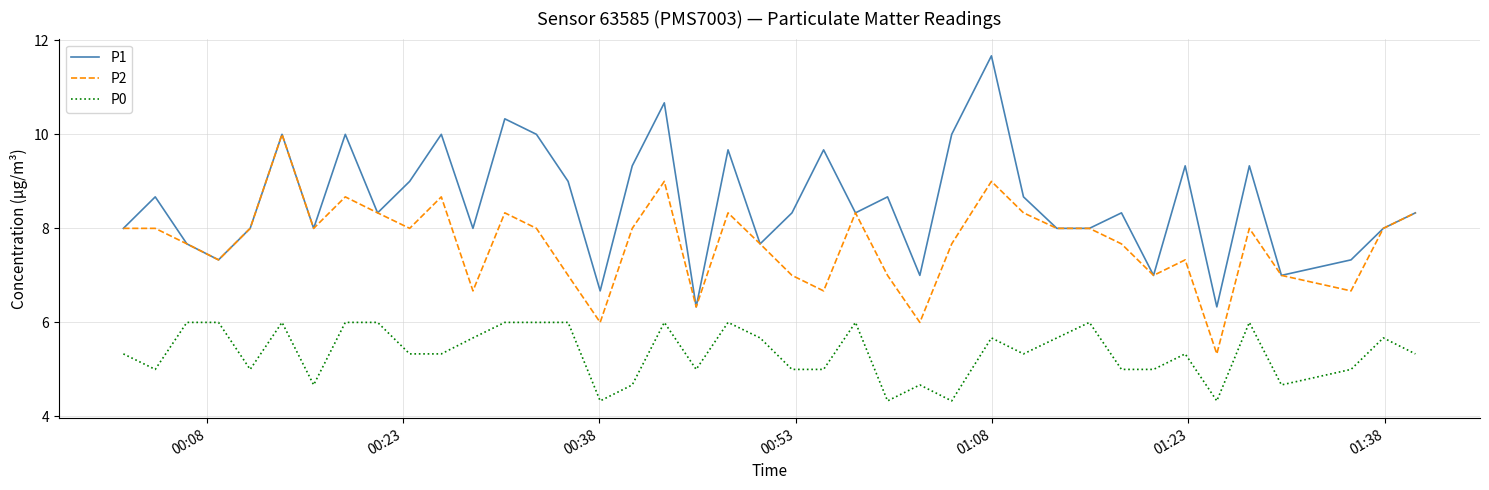

True or false: P0 and P2 cross at least once.

False